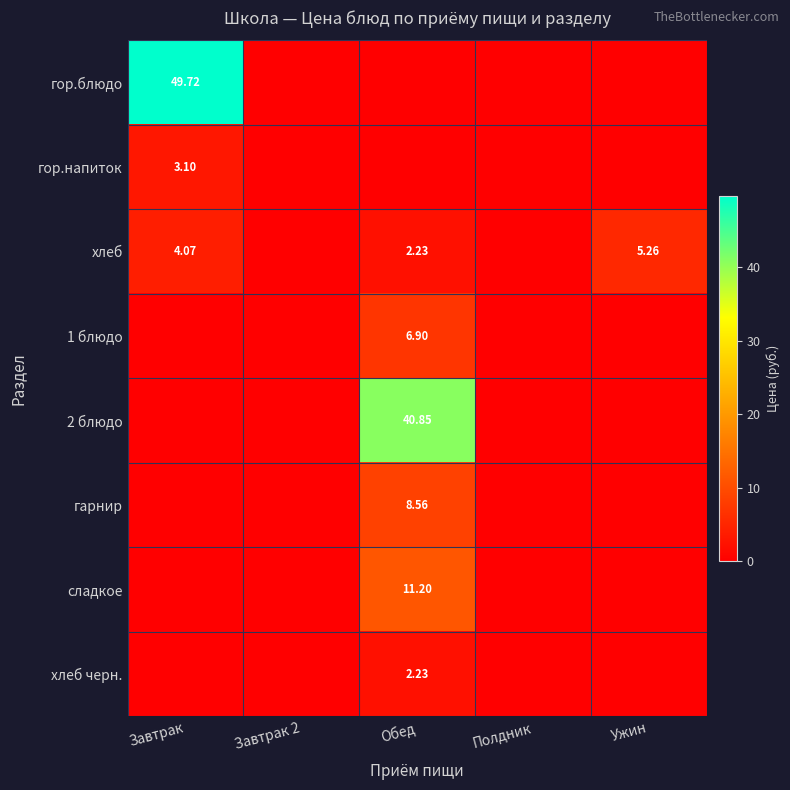

At which label does 2 блюдо reach its minimum?

Завтрак